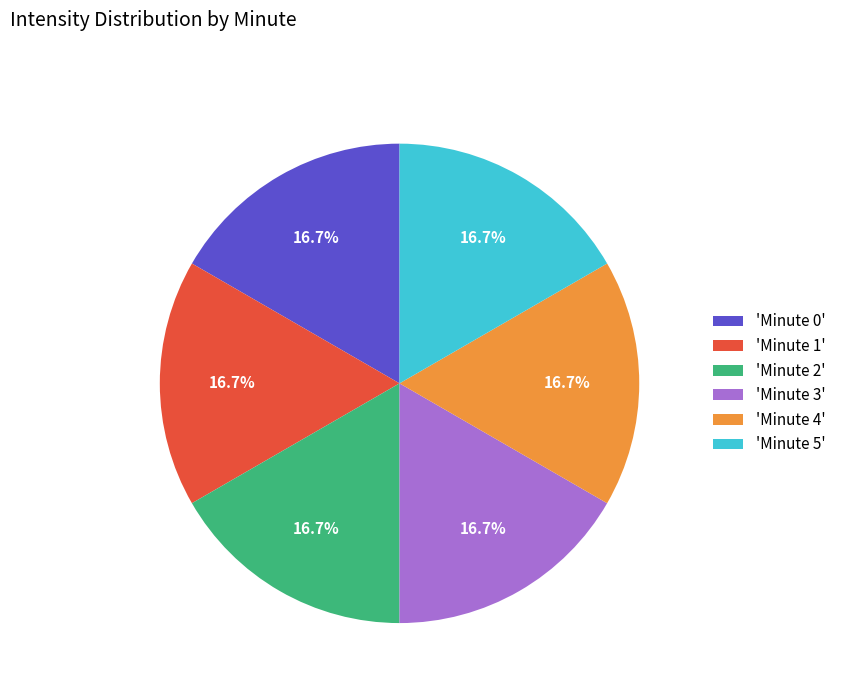

Approximately how many times larger is the value at 'Minute 2' compared to 'Minute 5'?

1.0